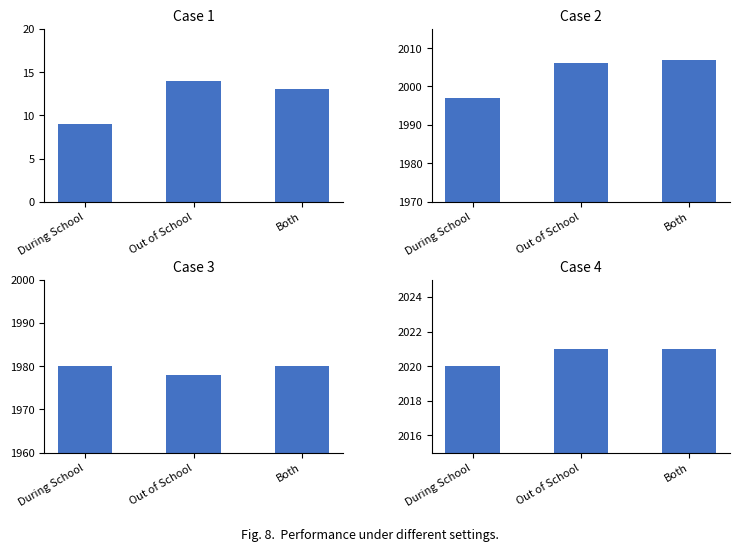

Reading right to left, extract all data points from this chart.

Count of Orgs: Both=13	Out of School=14	During School=9
Avg Year Founded: Both=2007	Out of School=2006	During School=1997
Earliest Founded: Both=1980	Out of School=1978	During School=1980
Latest Founded: Both=2021	Out of School=2021	During School=2020